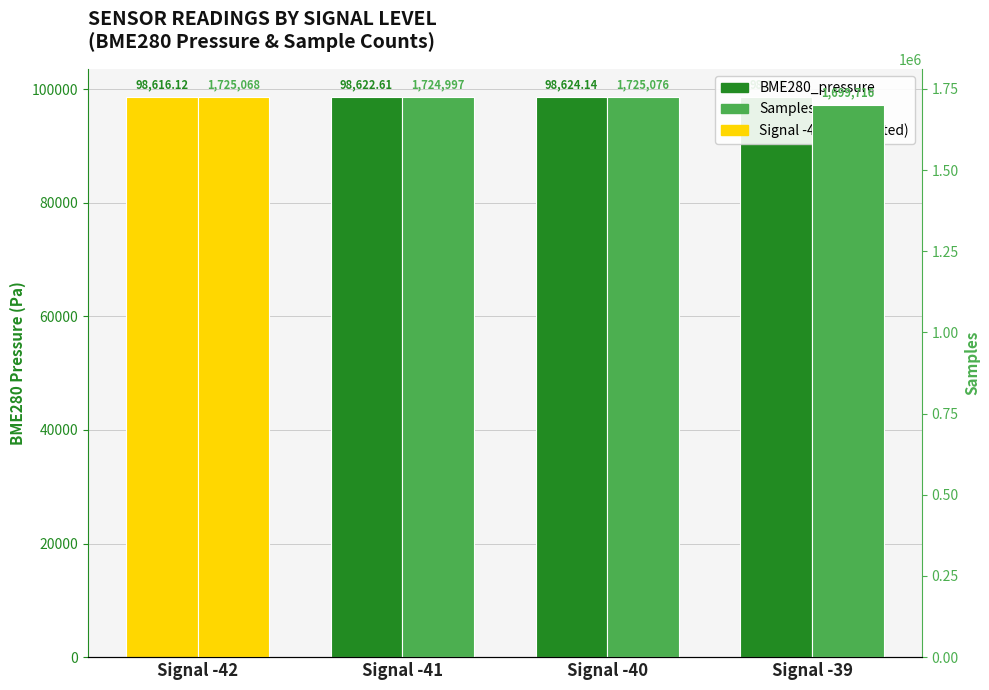

The value of Samples at Signal -42 is 818578.2. True or false?

False